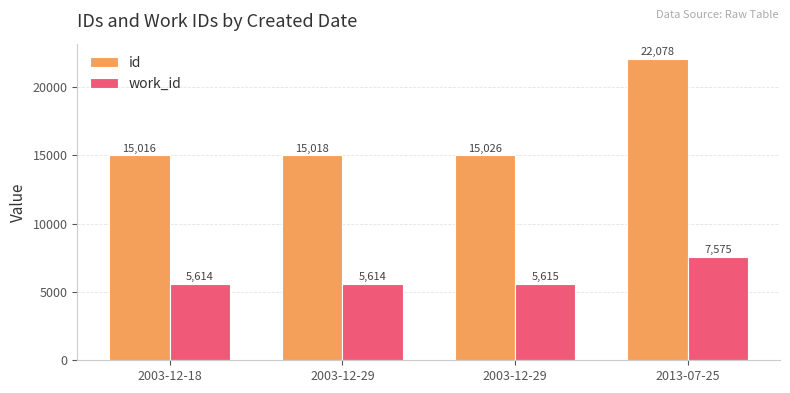

Reading right to left, what are all the values shown in this chart?

id: 22078	15026	15018	15016
work_id: 7575	5615	5614	5614